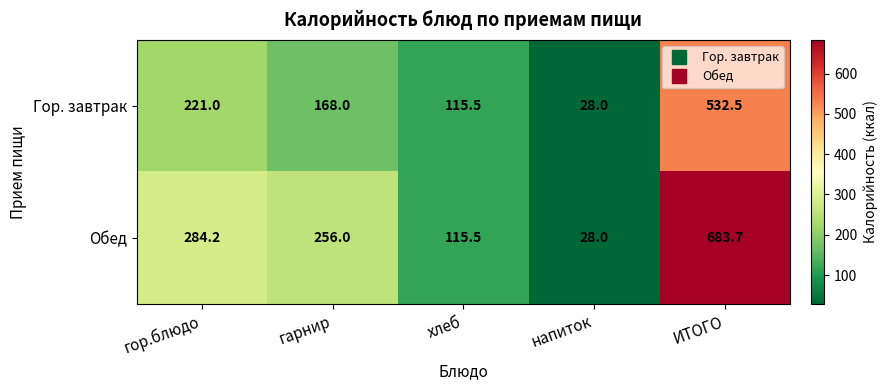

At гор.блюдо, list the series in order from largest to smallest.

Обед, Гор. завтрак